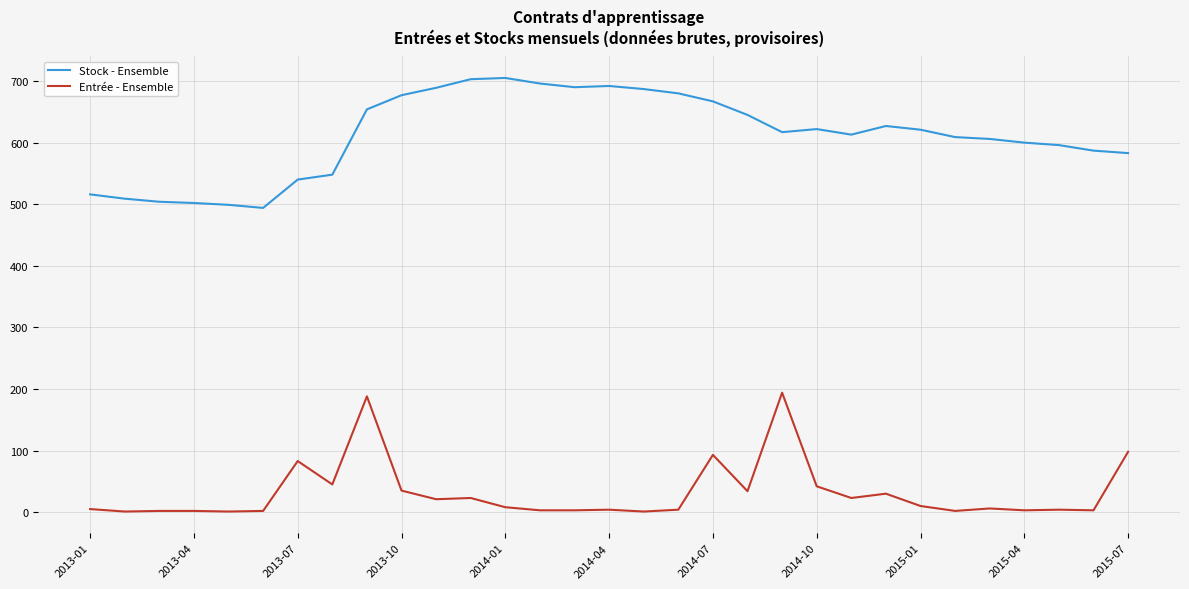

What is the smallest value displayed?

1